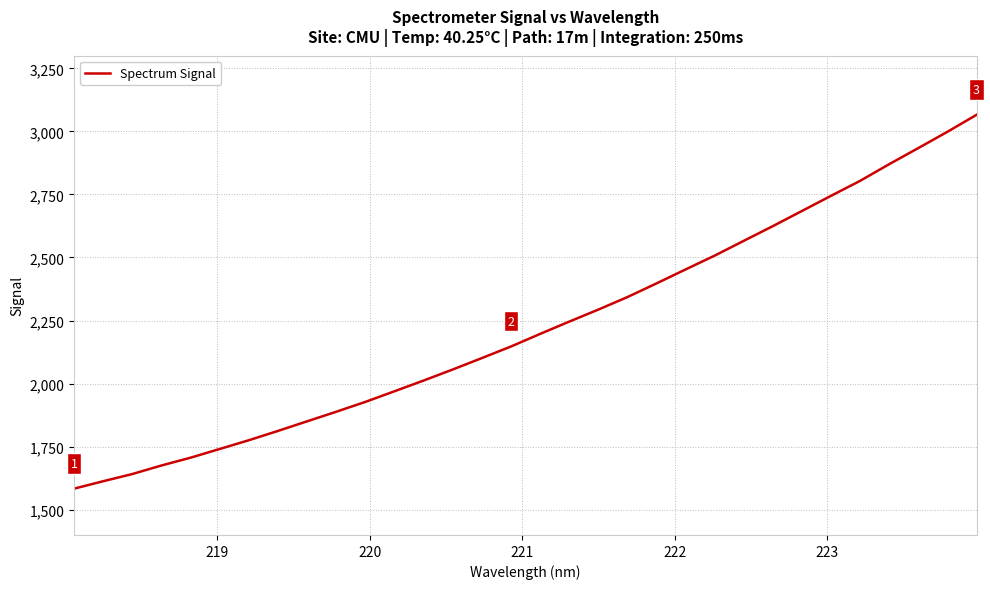

What is the difference between the maximum and minimum values?

1481.8